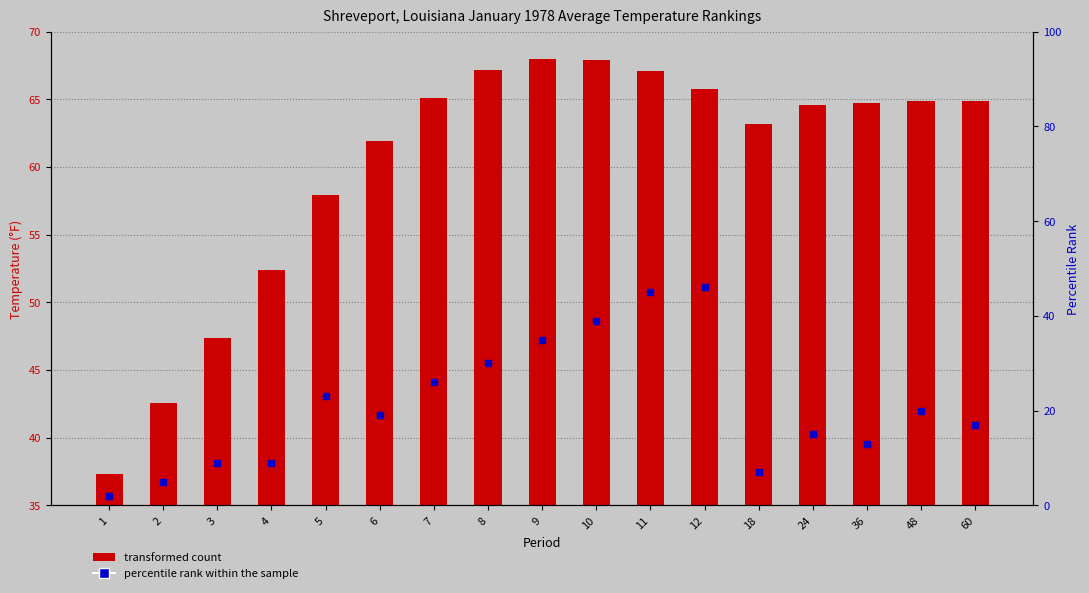

What are all the series names shown in the legend?

transformed count, percentile rank within the sample